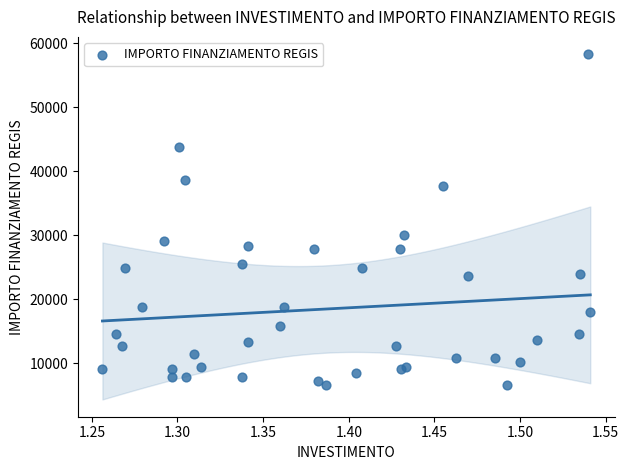

What is the range of Y values (max minus min)?

51595